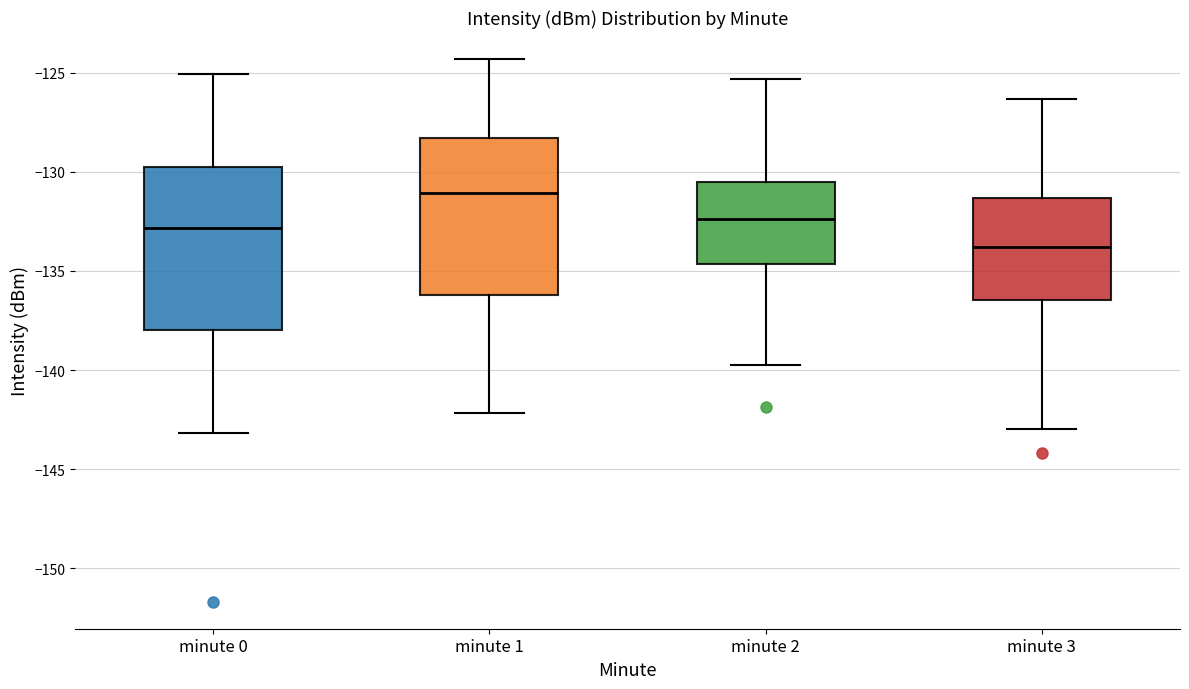

Reading left to right, read every box against the y-axis: the position of its median line, the range the box covers, and the ends of its whiskers. The values are not printed on the chart, so give them approximately, as read against the axis.

minute 0: median -133.0, box -138.0 to -129.5, whiskers -143.0 to -125.0
minute 1: median -131.0, box -136.0 to -128.5, whiskers -142.0 to -124.5
minute 2: median -132.5, box -134.5 to -130.5, whiskers -140.0 to -125.5
minute 3: median -134.0, box -136.5 to -131.5, whiskers -143.0 to -126.5